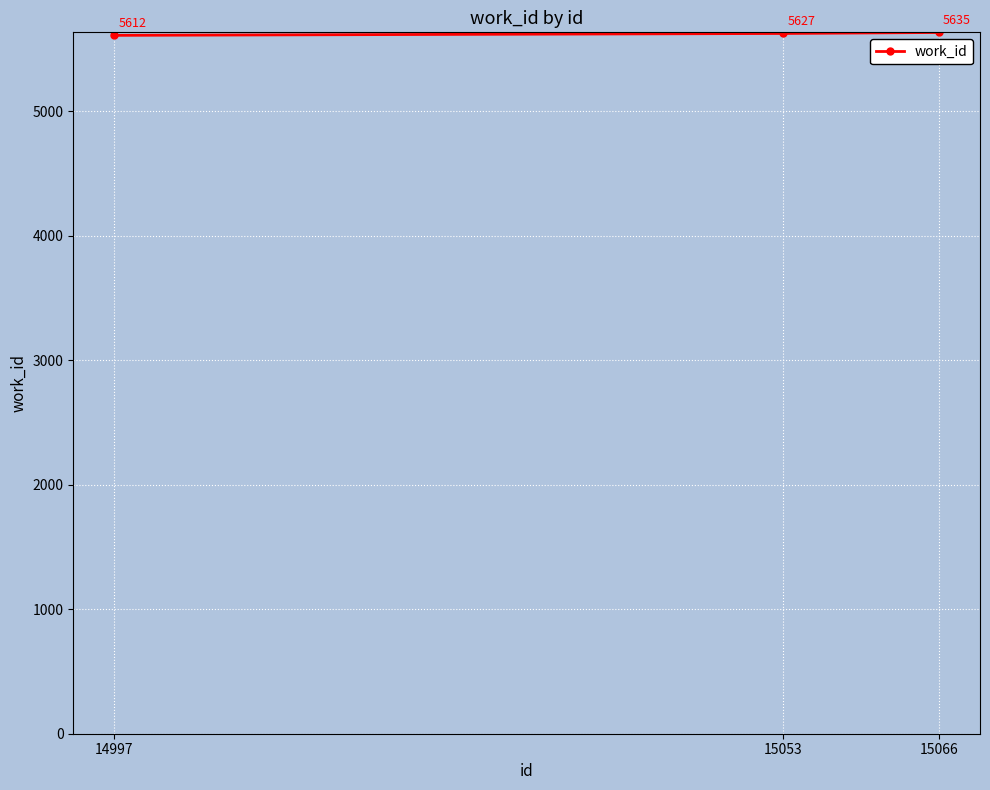

What is the maximum value shown in the chart?

5635